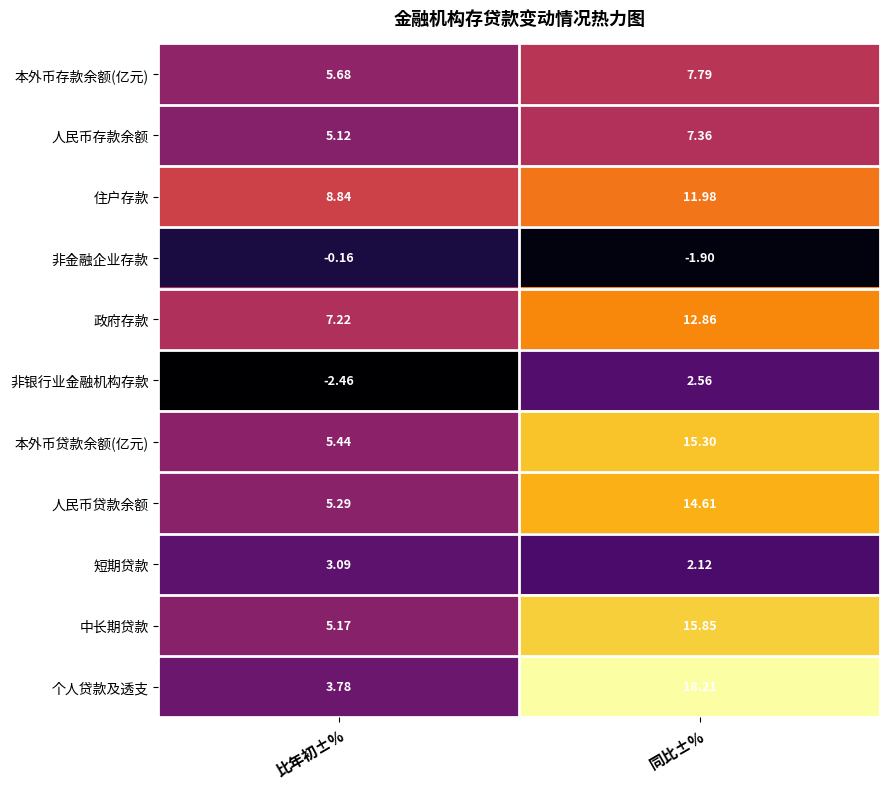

Is the value of 中长期贷款 at 同比±% greater than the value of 人民币存款余额 at 同比±%?

Yes